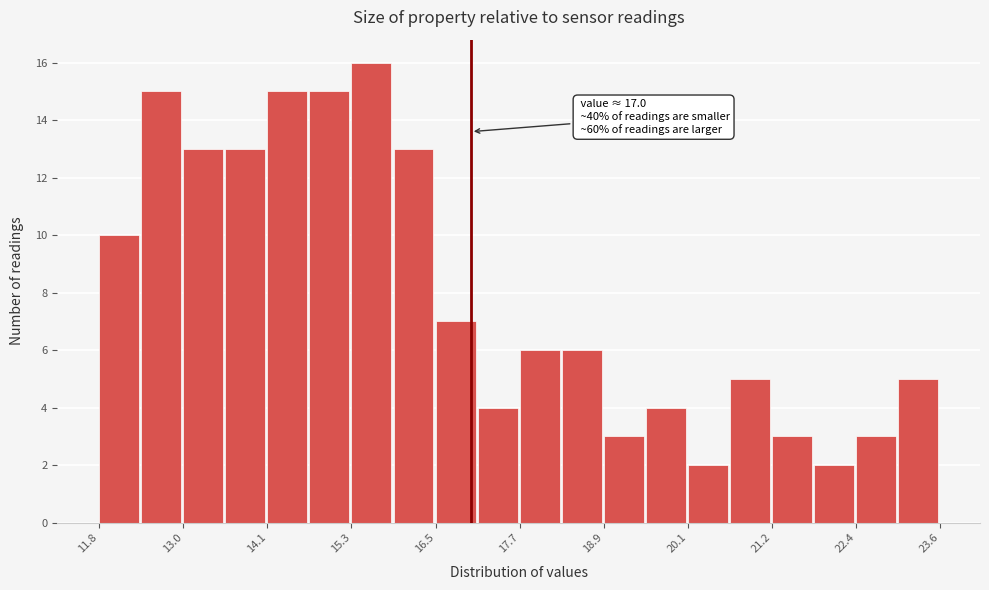

Around what value on the x-axis is the tallest bar? Give the approximate position of its centre, as read against the axis.

15.6